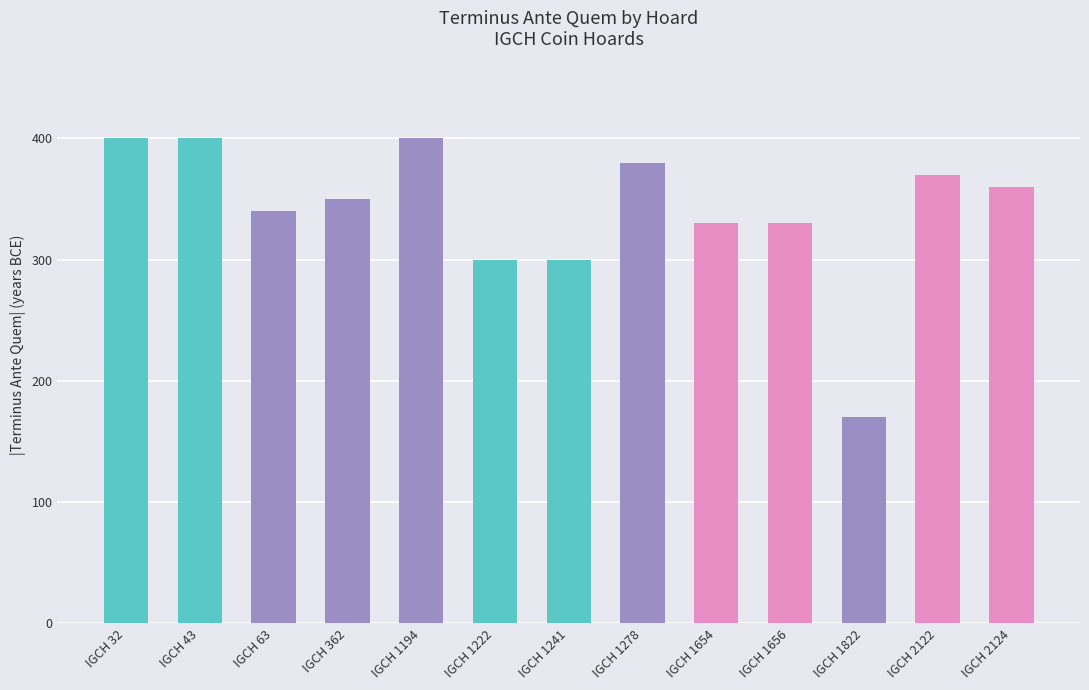

Is it true that the value at IGCH 1194 is 400?

True